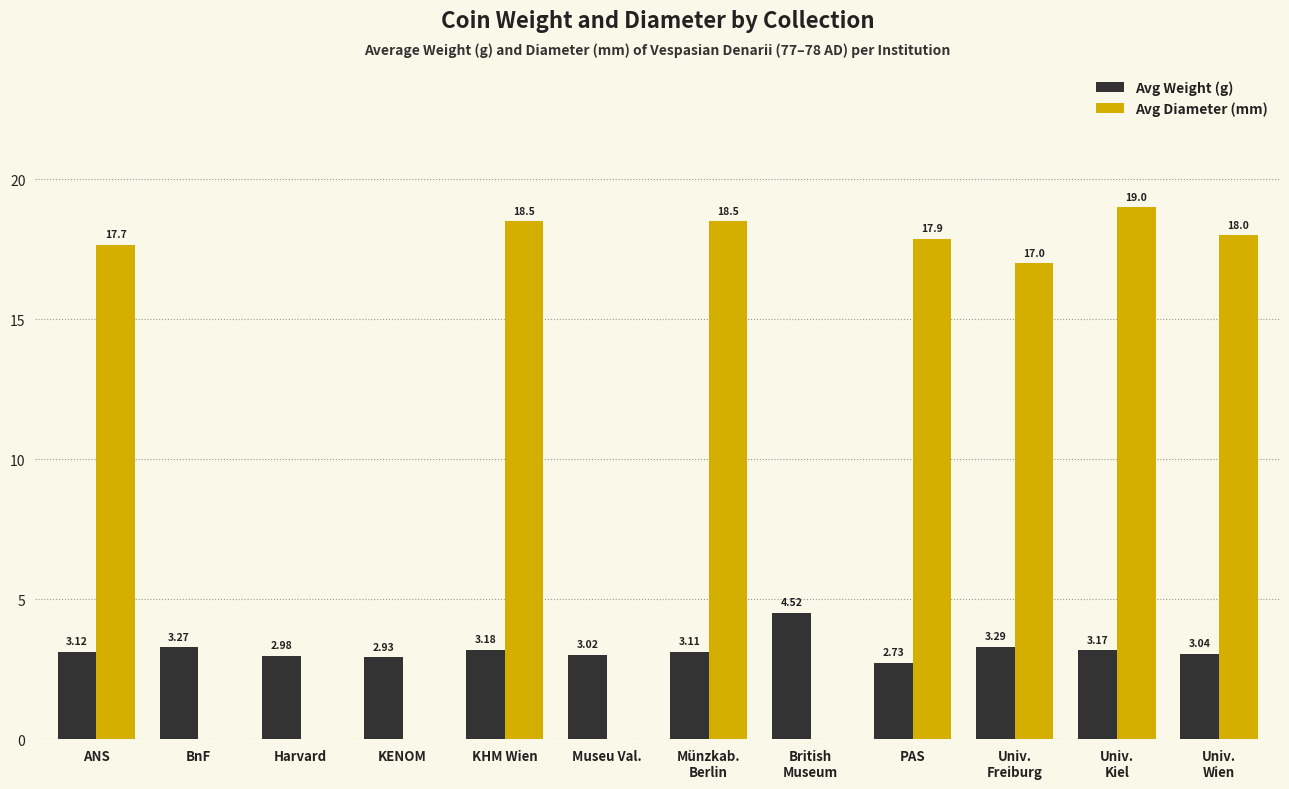

Between BnF and KHM Wien, which series saw the biggest shift?

Avg Diameter (mm)